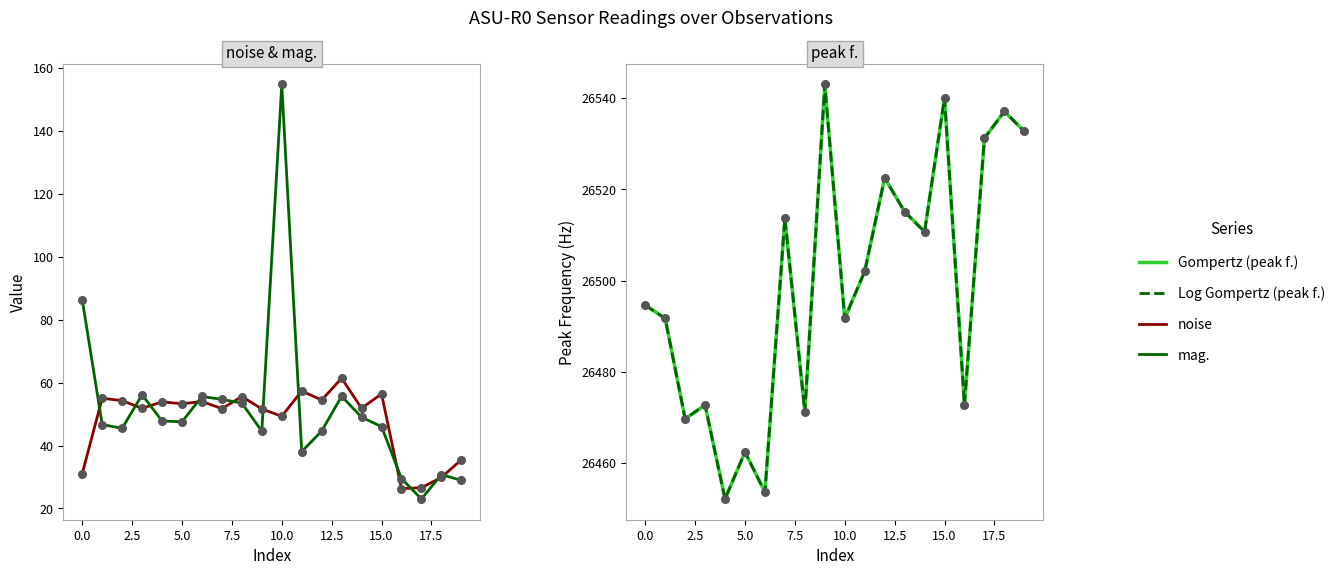

At which category is the sum across all series the highest?

10